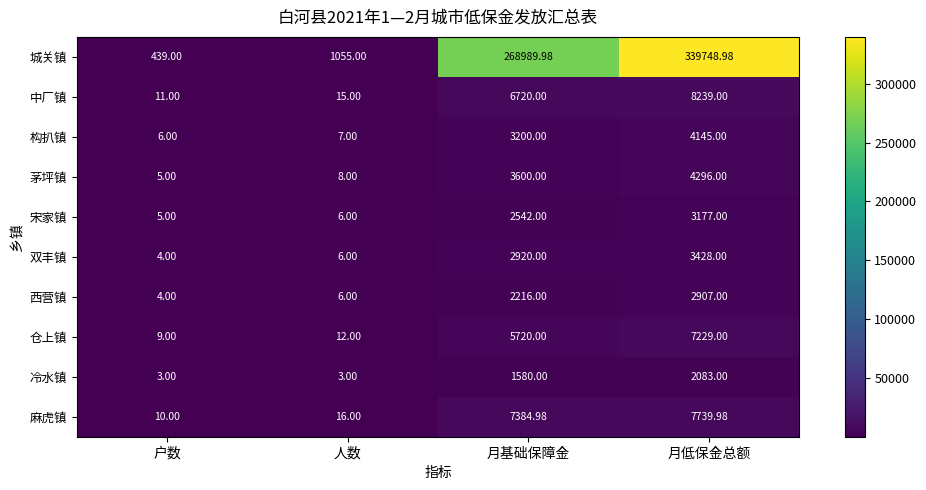

What is the spread (max minus min) of values at 户数?

436.0